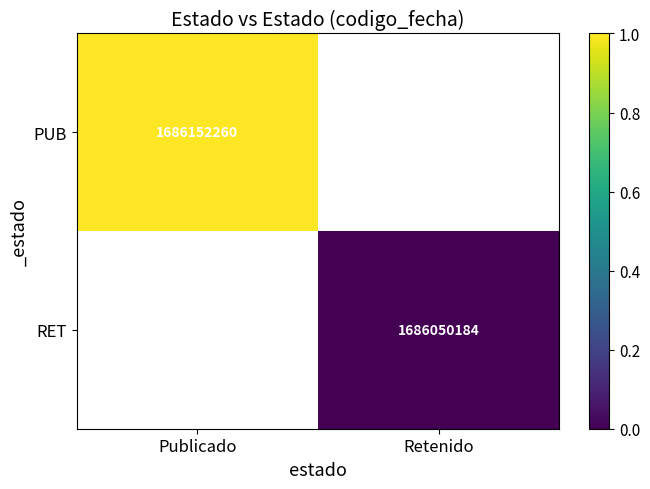

The value of PUB at Publicado is 2827204283. True or false?

False